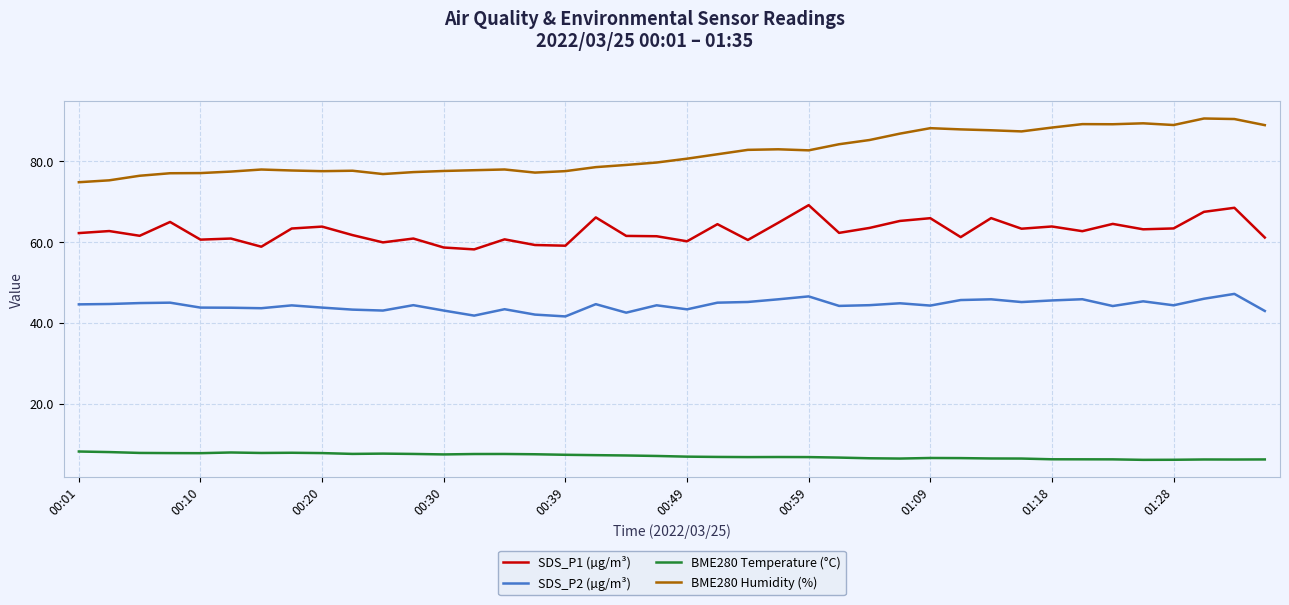

Which series has the widest spread of values?

BME280 Humidity (%)